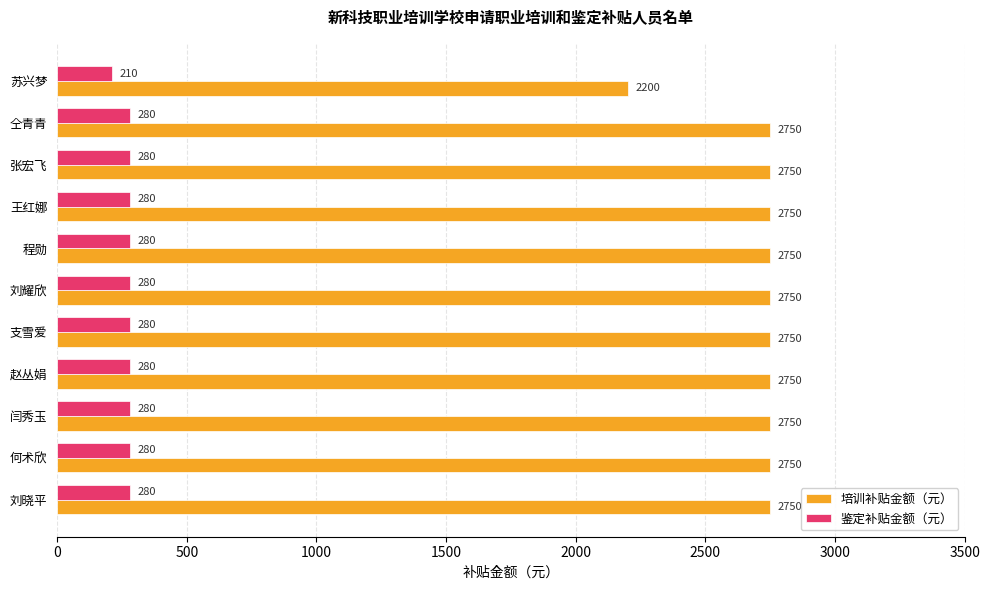

Read the 培训补贴金额（元） value at 赵丛娟, to the nearest 50.

2750